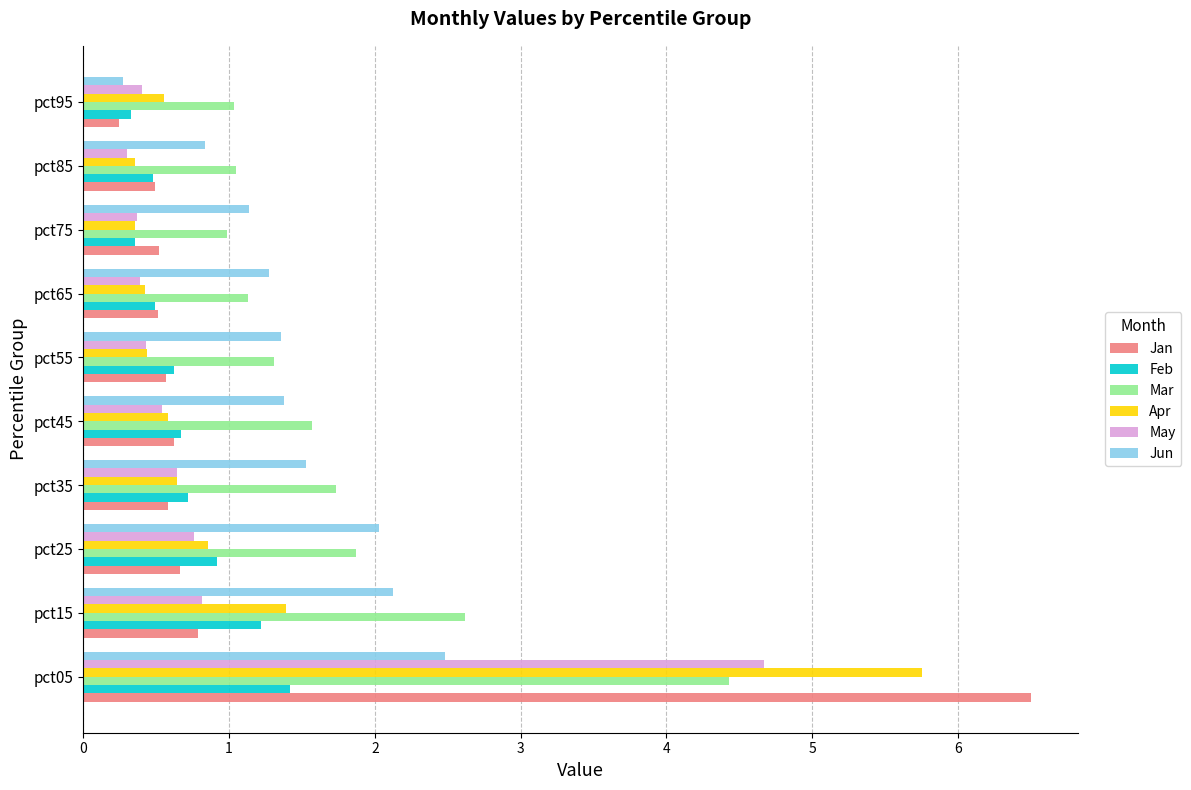

Which series changed the most between pct05 and pct95?

Jan